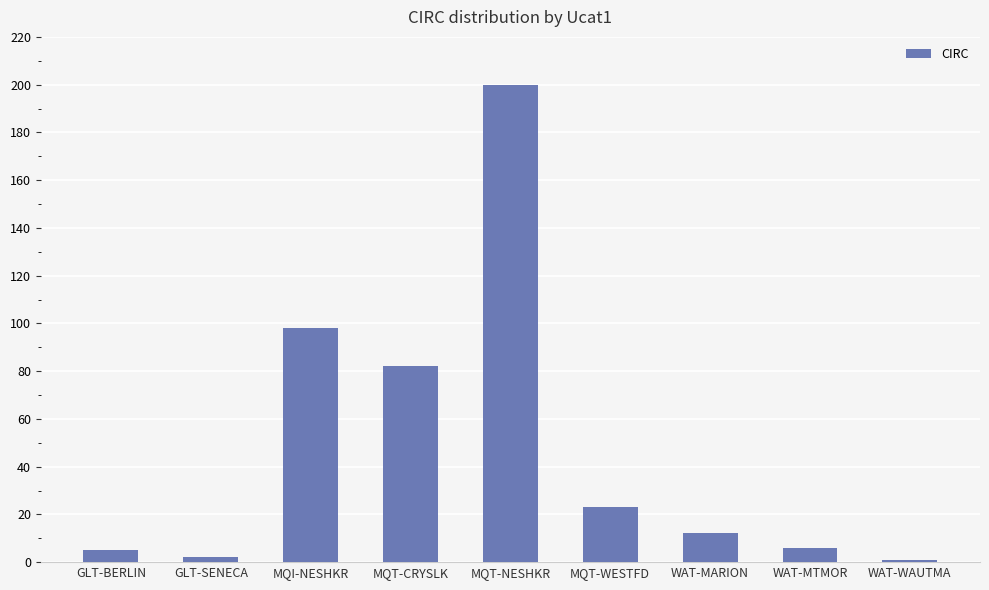

How many distinct data groups are displayed?

1